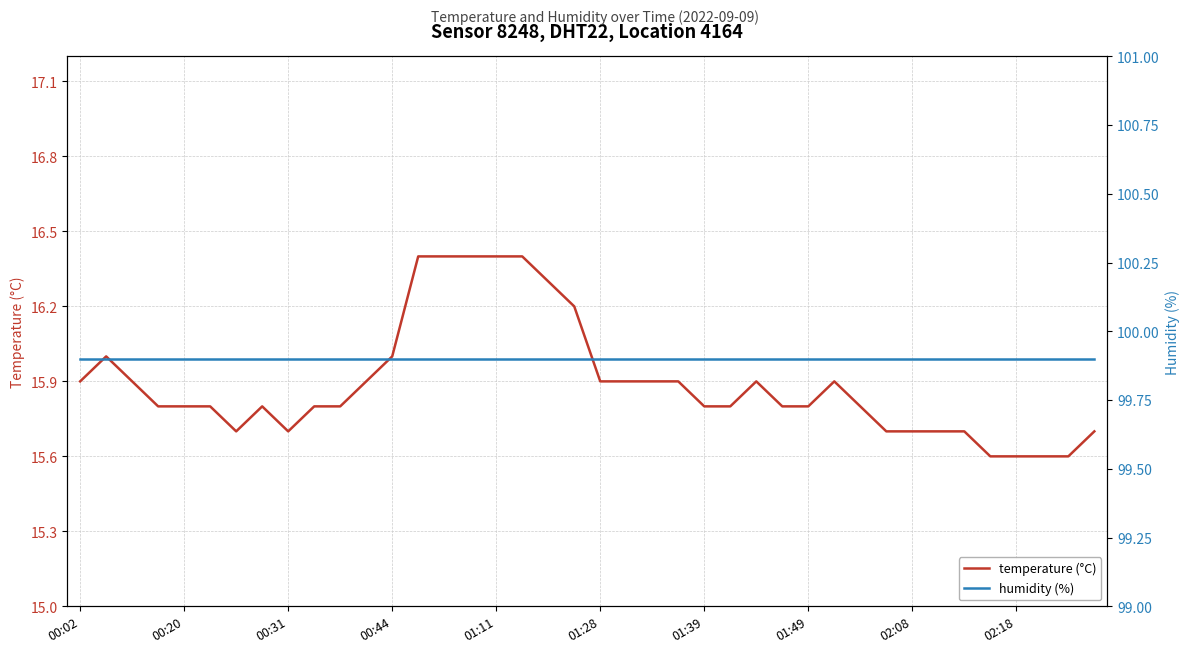

Reading right to left, list all the values displayed in this chart.

temperature (°C): 15.7	15.6	15.6	15.6	15.6	15.7	15.7	15.7	15.7	15.8	15.9	15.8	15.8	15.9	15.8	15.8	15.9	15.9	15.9	15.9	16.2	16.3	16.4	16.4	16.4	16.4	16.4	16.0	15.9	15.8	15.8	15.7	15.8	15.7	15.8	15.8	15.8	15.9	16.0	15.9
humidity (%): 99.9	99.9	99.9	99.9	99.9	99.9	99.9	99.9	99.9	99.9	99.9	99.9	99.9	99.9	99.9	99.9	99.9	99.9	99.9	99.9	99.9	99.9	99.9	99.9	99.9	99.9	99.9	99.9	99.9	99.9	99.9	99.9	99.9	99.9	99.9	99.9	99.9	99.9	99.9	99.9